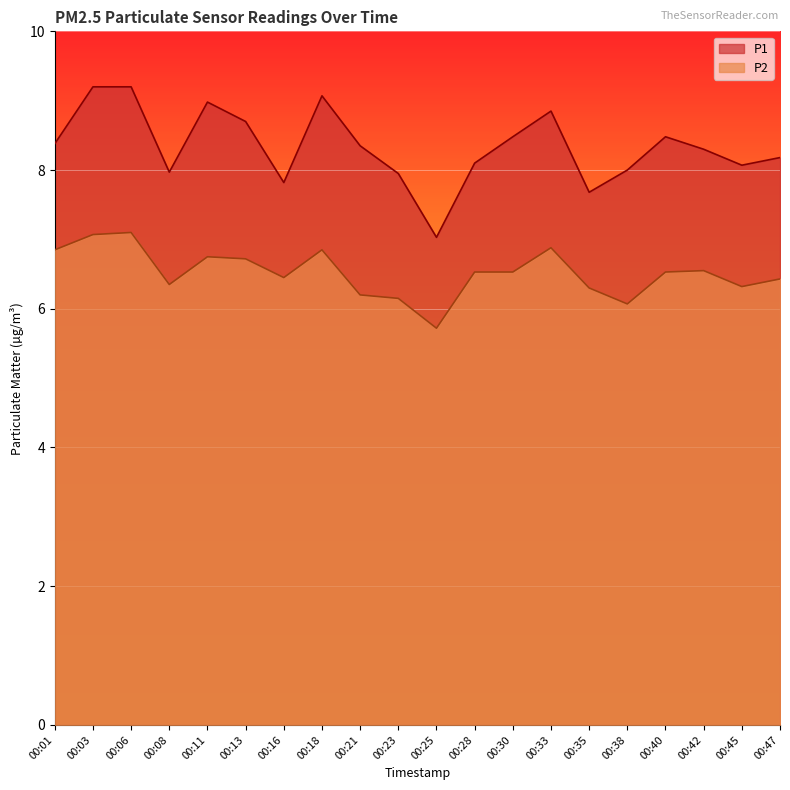

Where is the first local minimum for P1?

00:08